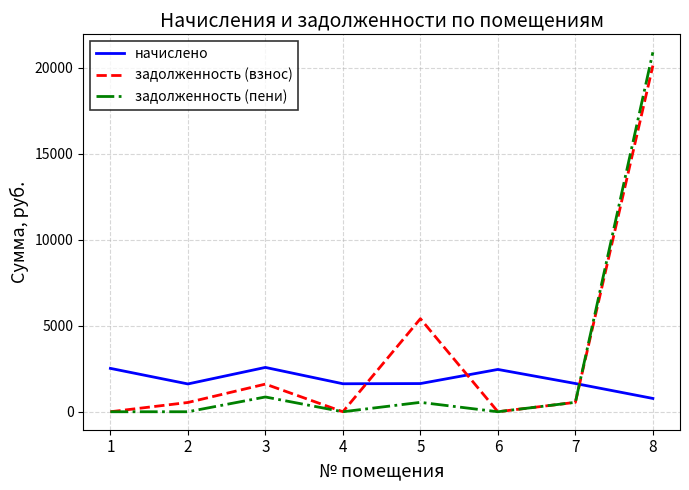

At how many categories does at least one series exceed 11877?

1